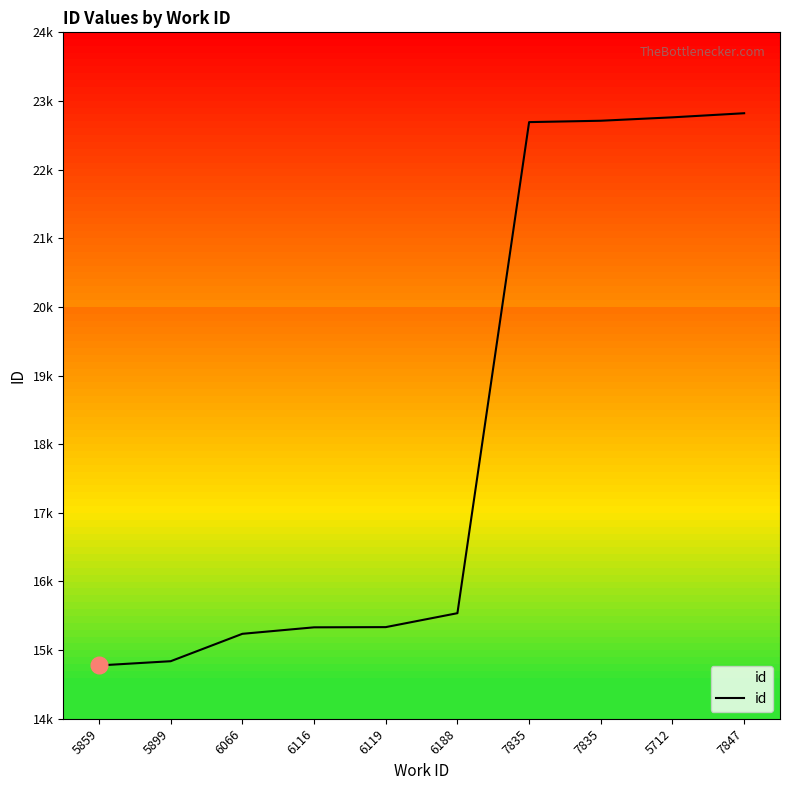

Does the chart display data point markers on the line(s)?

No